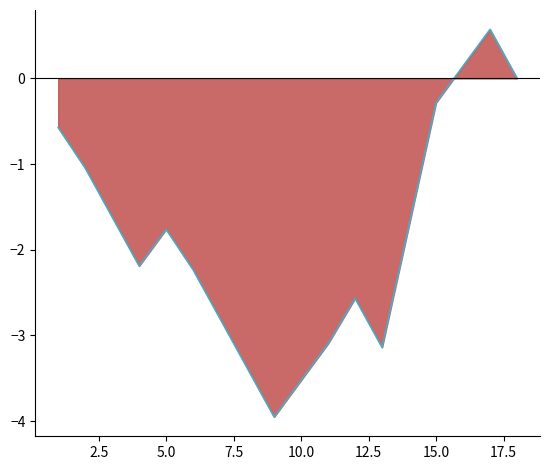

What is the difference between the maximum and minimum values?

4.5